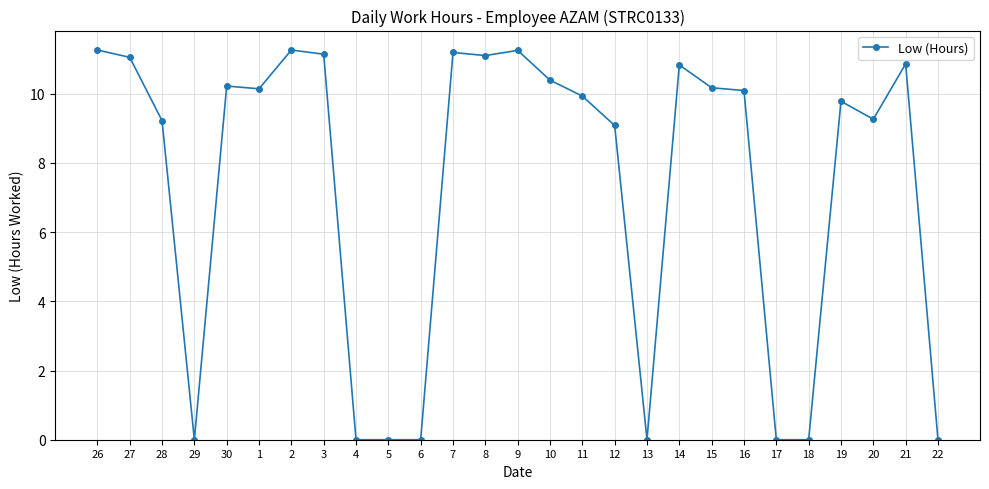

Which has a higher value, 5 or 20?

20